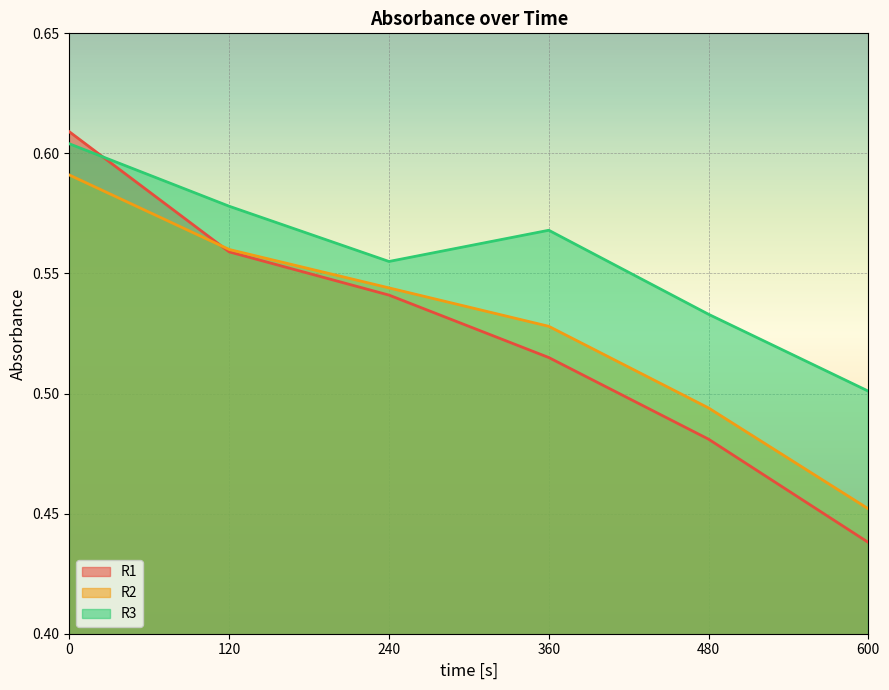

Reading left to right, transcribe all the data shown in this chart.

R1: 0=0.6	120=0.6	240=0.5	360=0.5	480=0.5	600=0.4
R2: 0=0.6	120=0.6	240=0.5	360=0.5	480=0.5	600=0.5
R3: 0=0.6	120=0.6	240=0.6	360=0.6	480=0.5	600=0.5